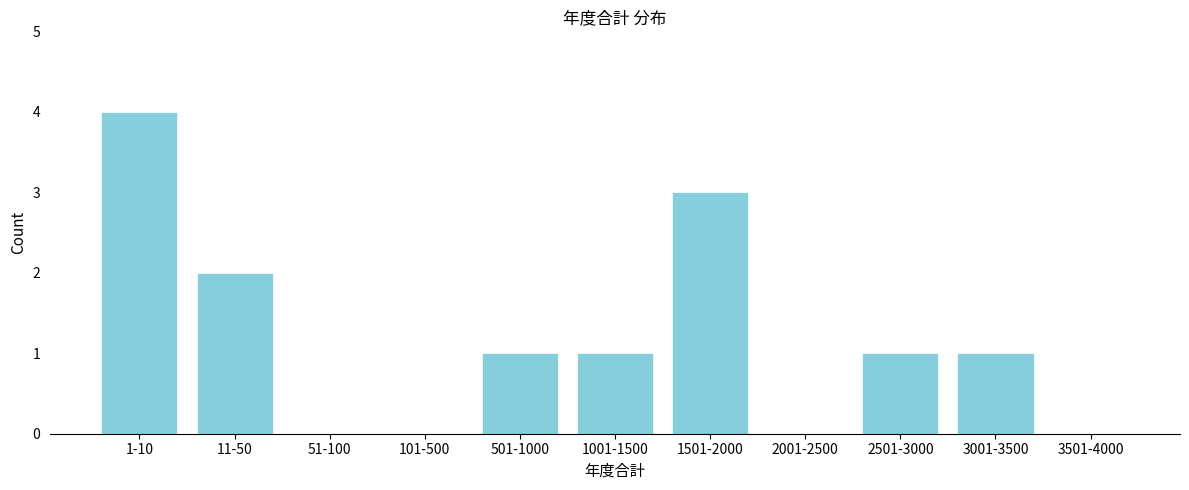

Reading left to right, transcribe all the data shown in this chart.

1-10=4	11-50=2	51-100=0	101-500=0	501-1000=1	1001-1500=1	1501-2000=3	2001-2500=0	2501-3000=1	3001-3500=1	3501-4000=0